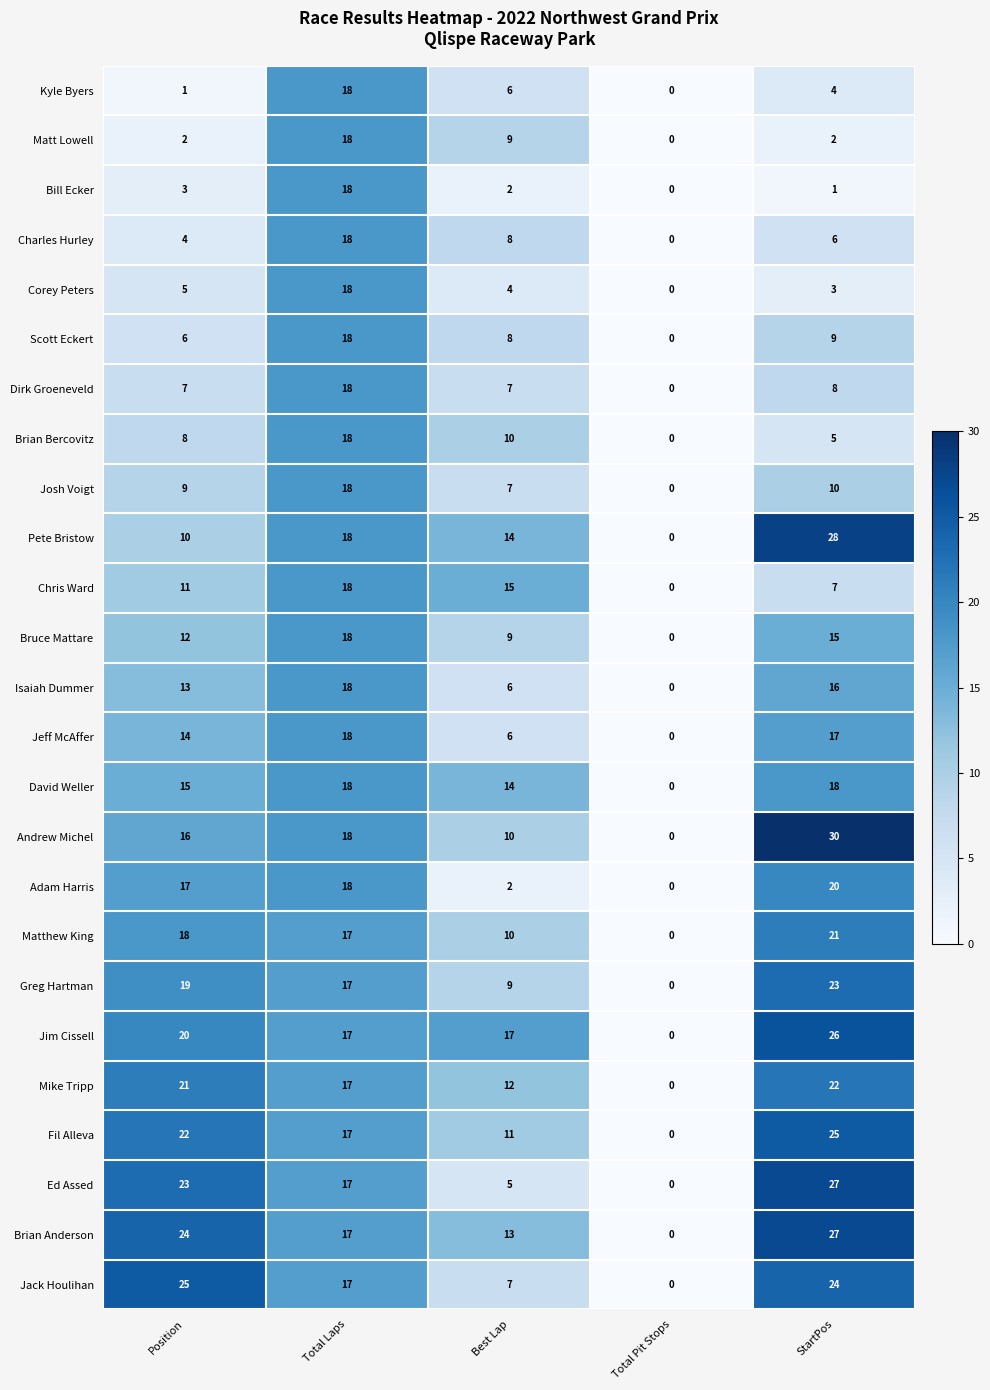

What is the average value of the Bill Ecker series?

5